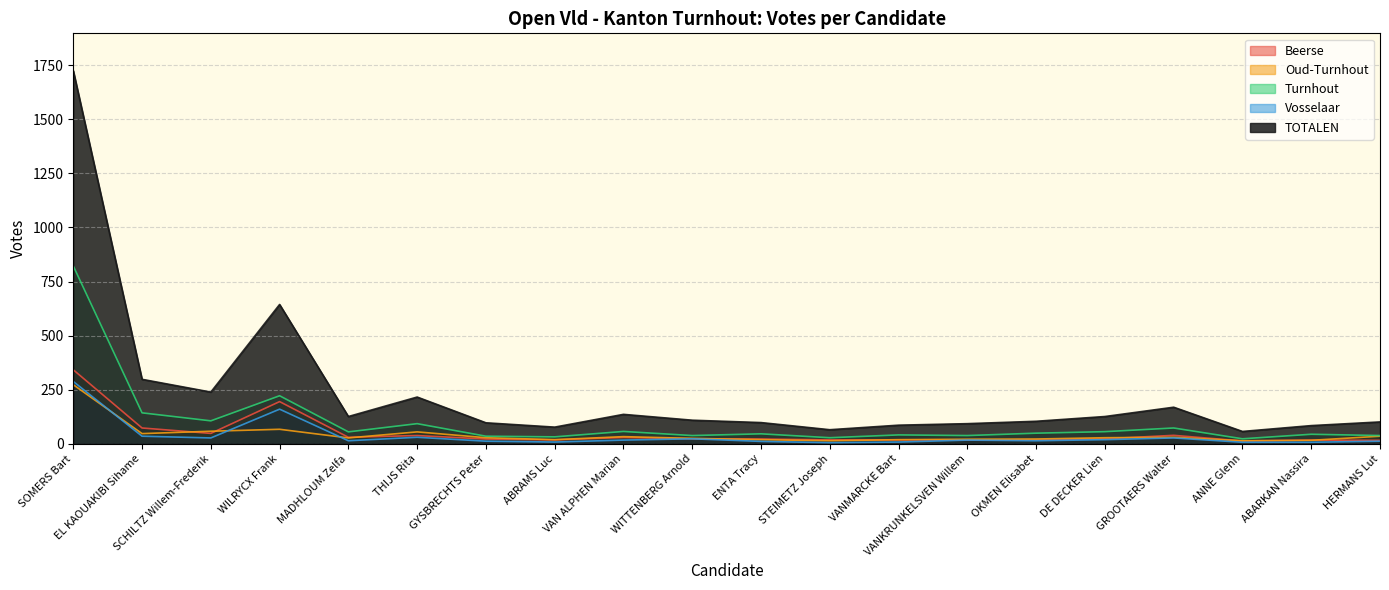

What is the value of the Beerse point at the 19th from the left?

17